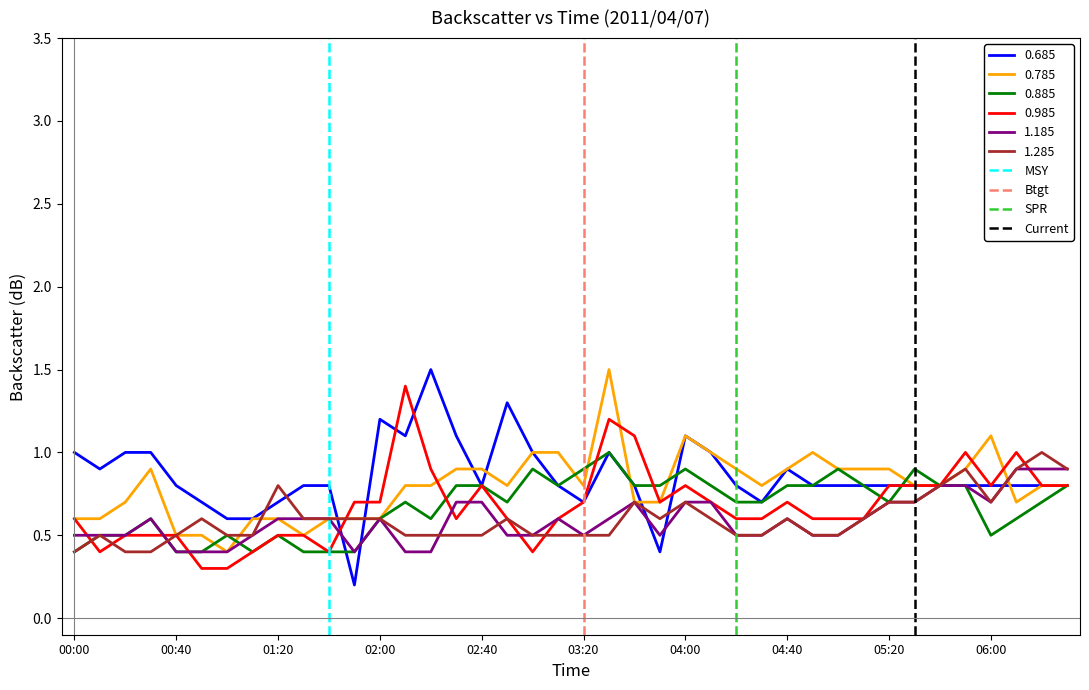

What is the highest value of the 0.885 series?

1.0